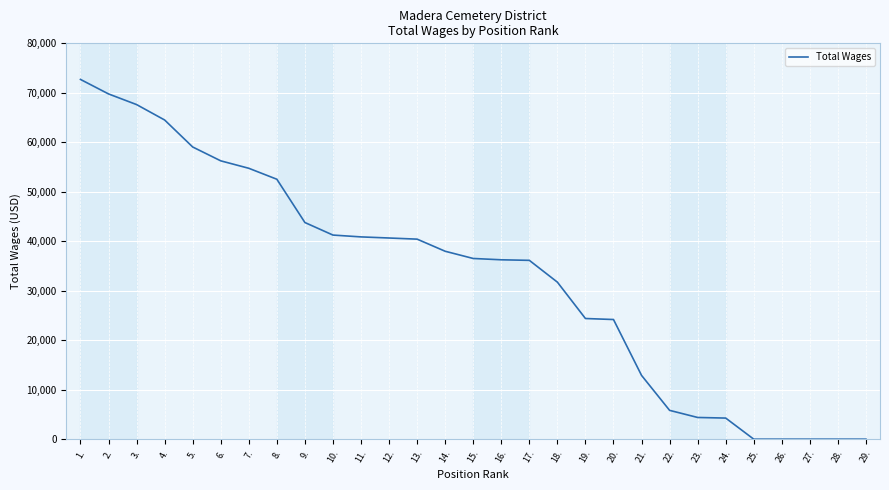

What is the greatest value displayed?

72705